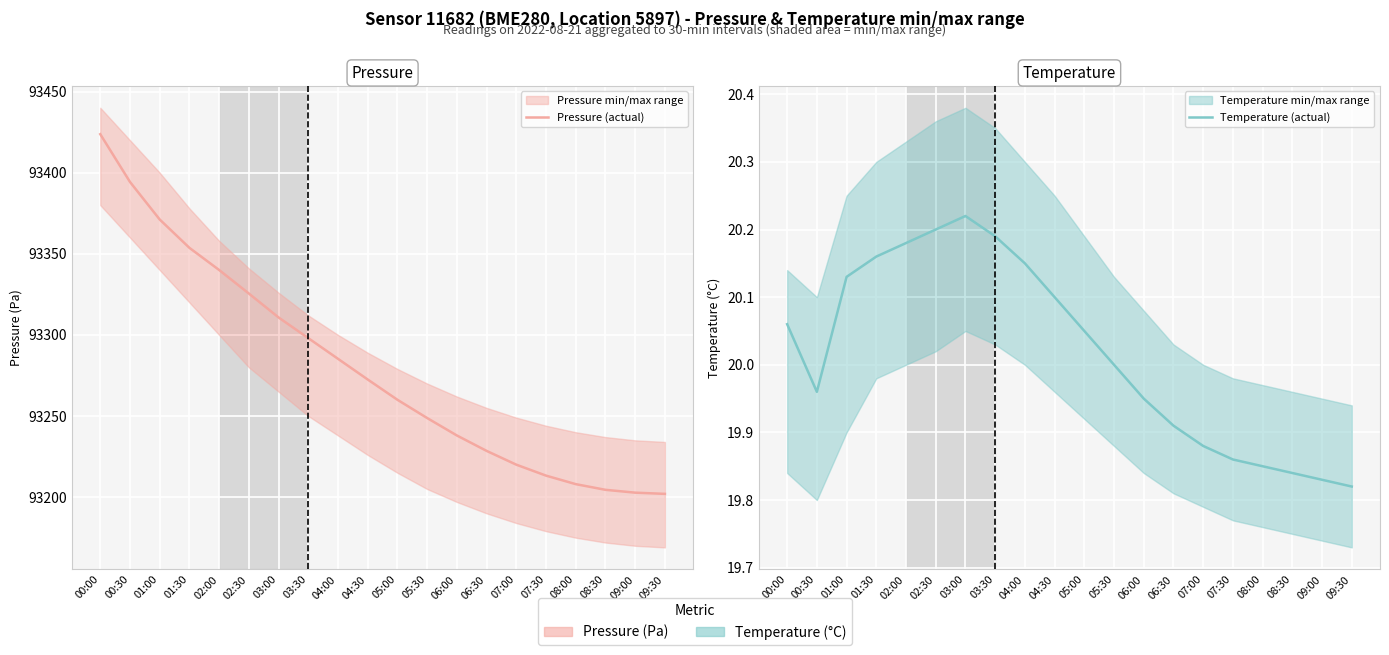

Between 02:00 and 09:00, which series saw the biggest shift?

Pressure (actual)